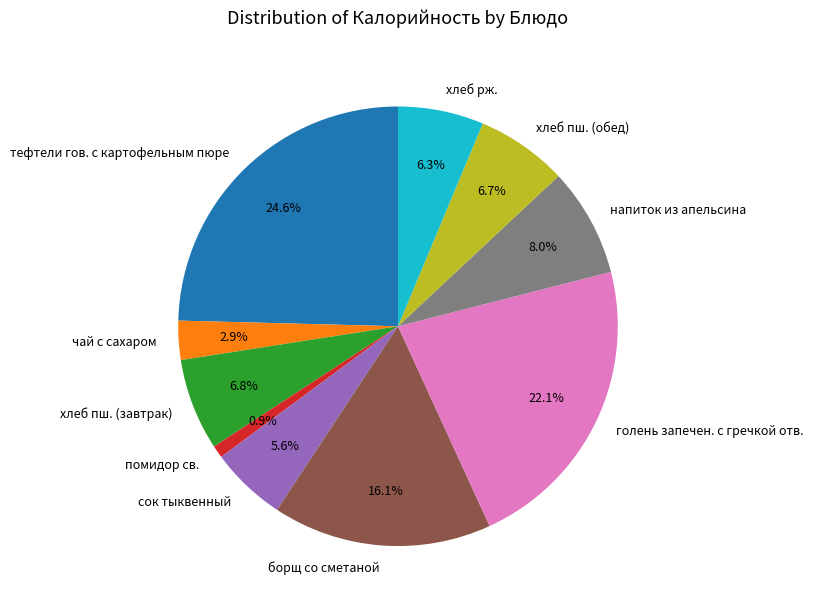

The сок тыквенный slice represents 6% of the pie. True or false?

True